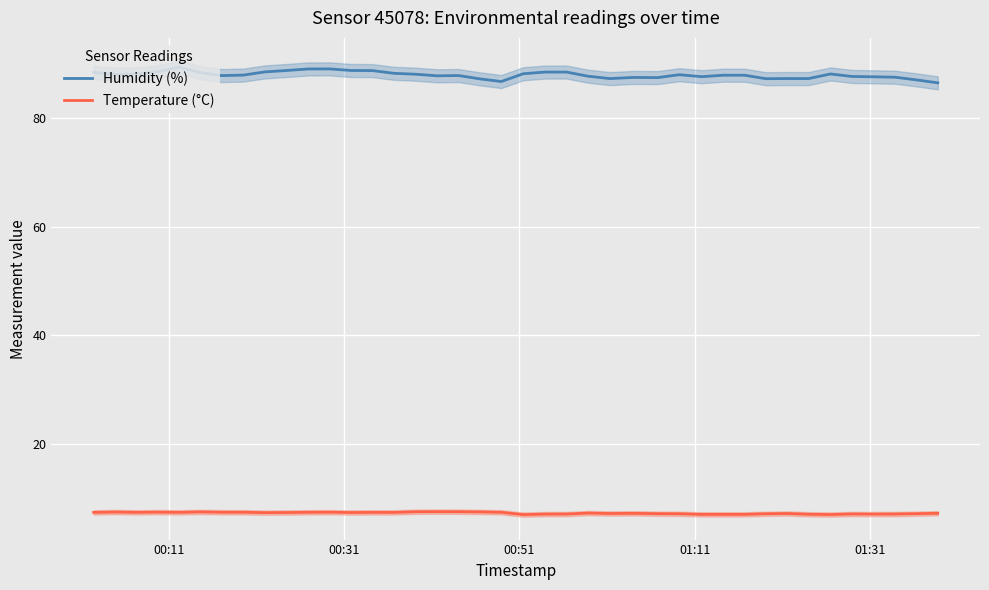

What is the lowest value of the Humidity (%) series?

86.4